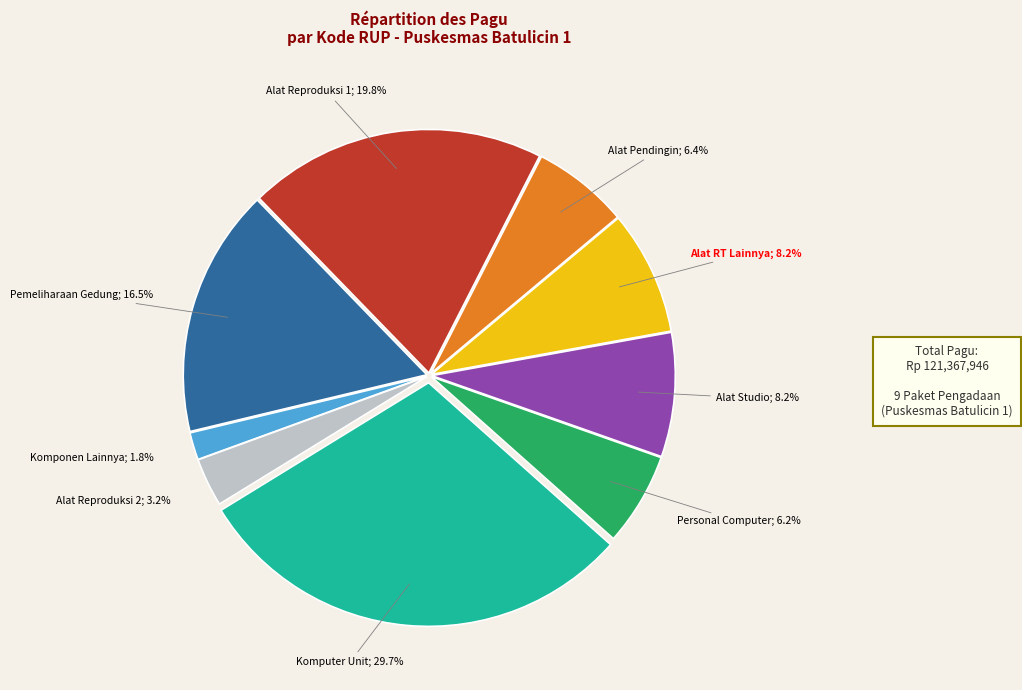

Does any single category account for the majority?

No